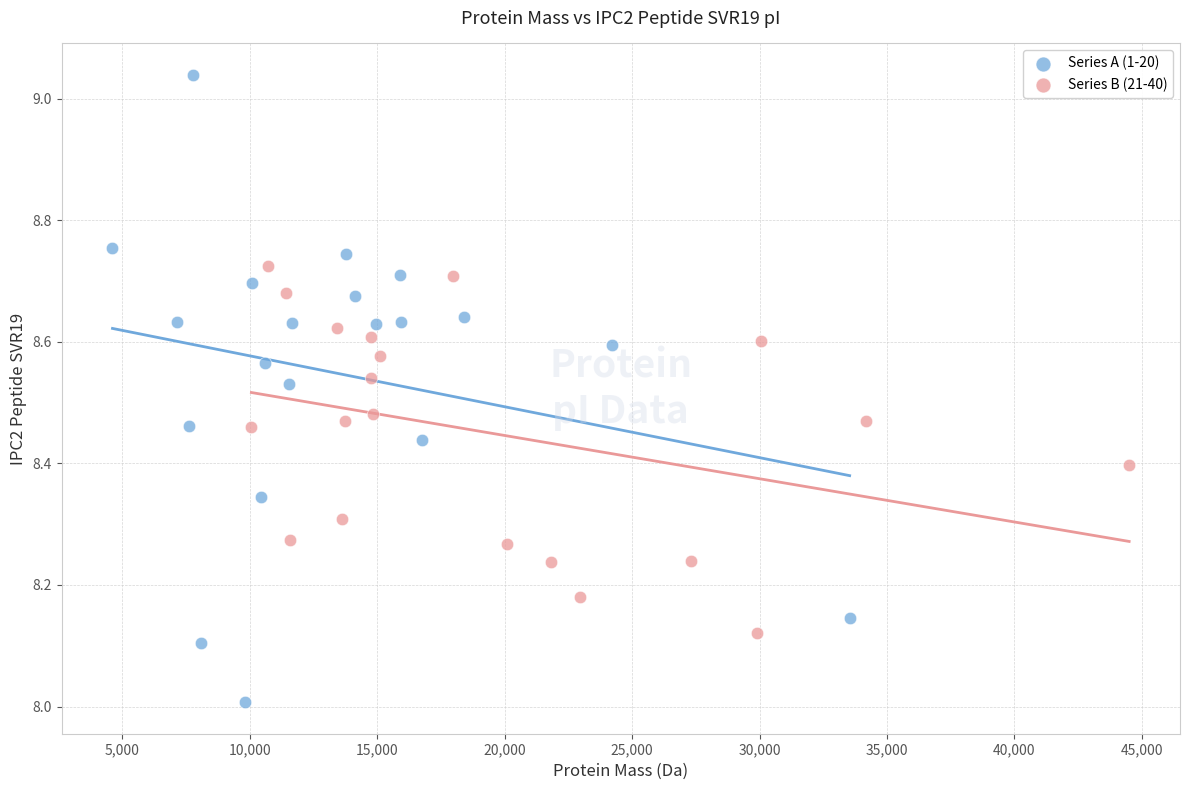

Which series has the widest spread of Y values?

Series A (1-20)